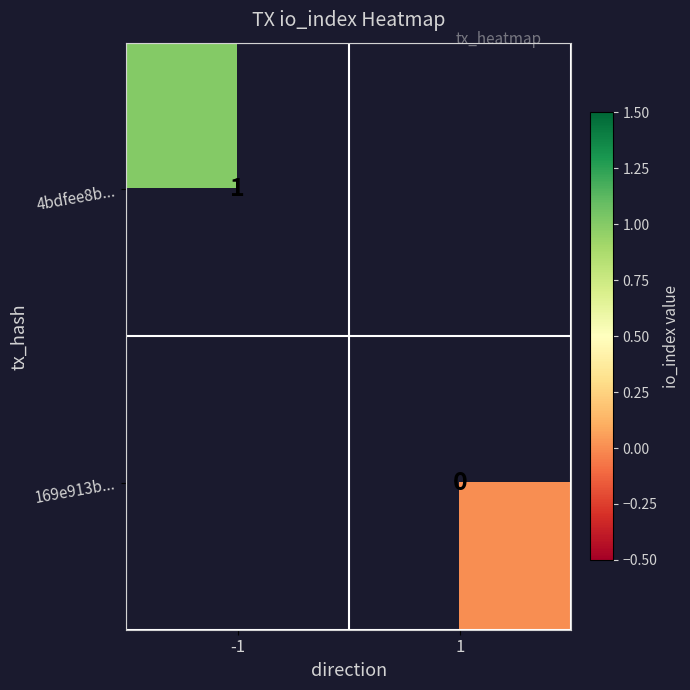

Is the value of 169e913b... at 1 greater than the value of 4bdfee8b... at -1?

No